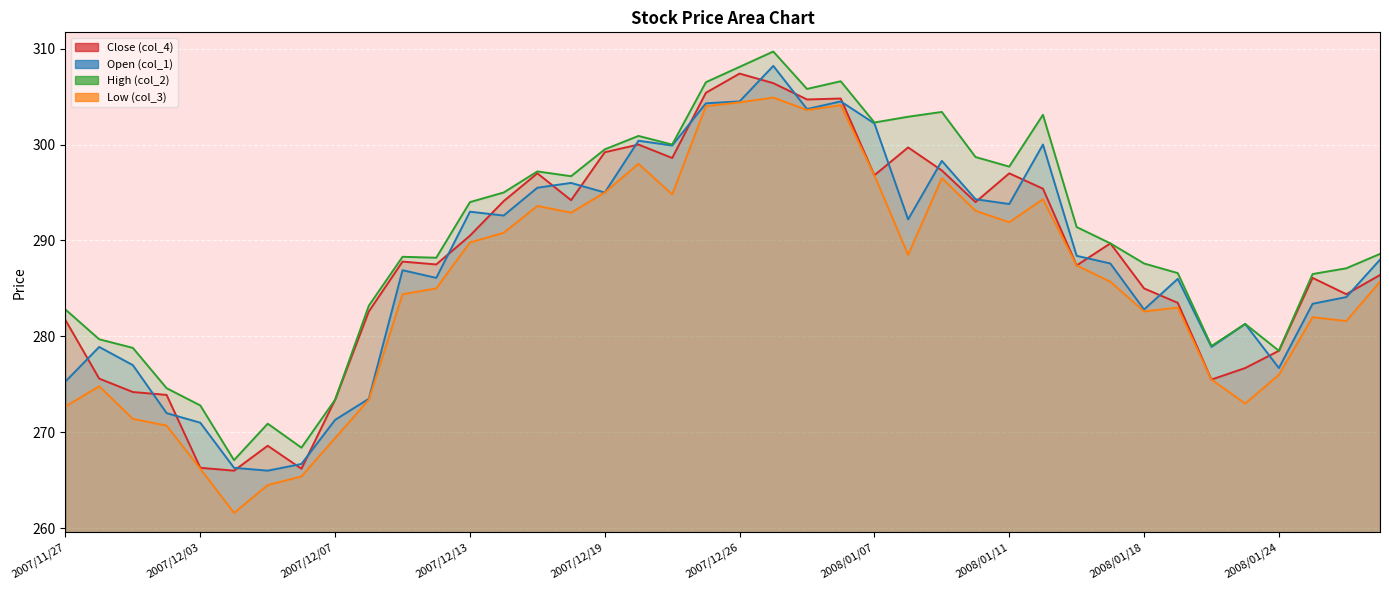

What is the spread (max minus min) of values at 2008/01/07?

5.5